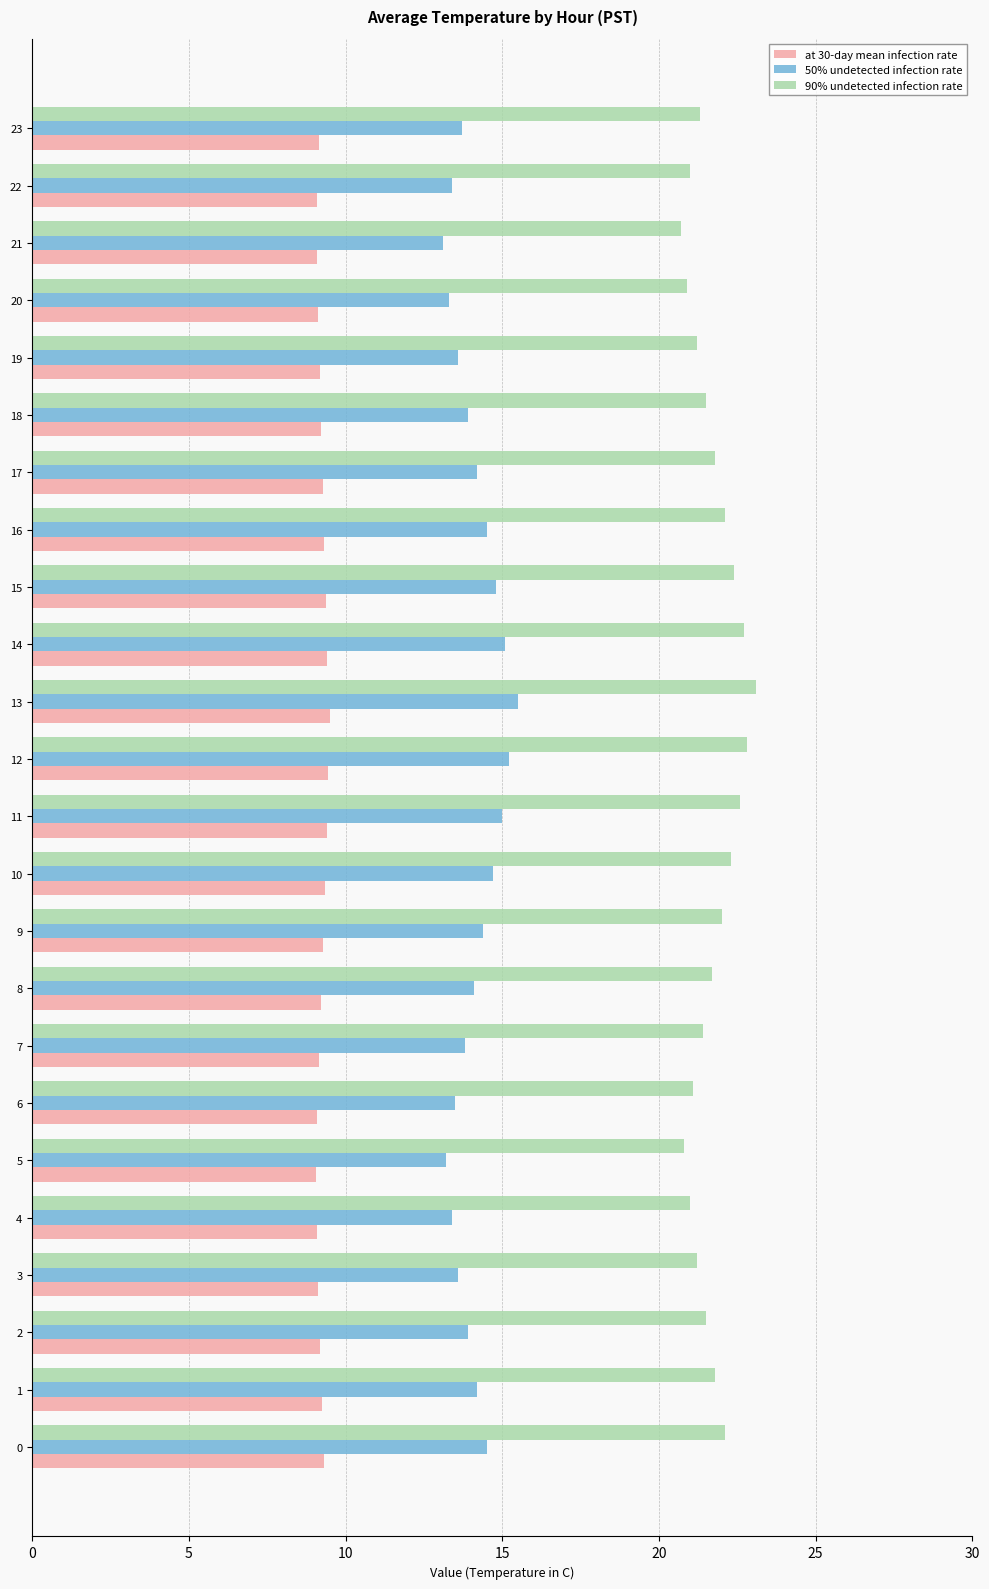

Is the value of at 30-day mean infection rate at 0 greater than the value of 50% undetected infection rate at 16?

No